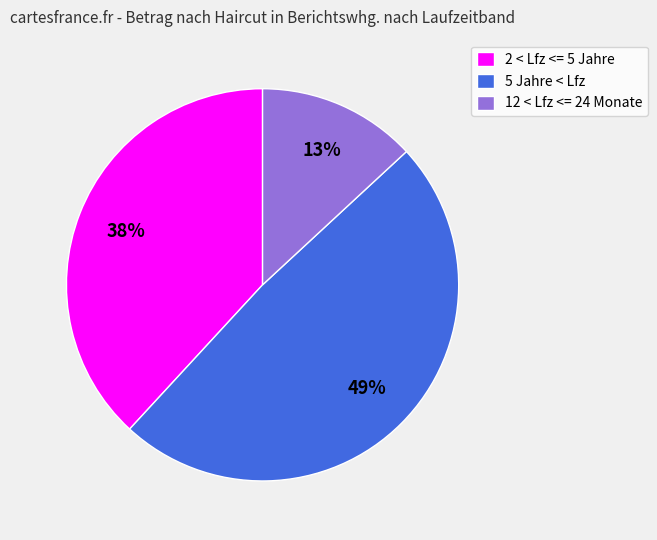

True or false: 5 Jahre < Lfz accounts for 18% of the total.

False